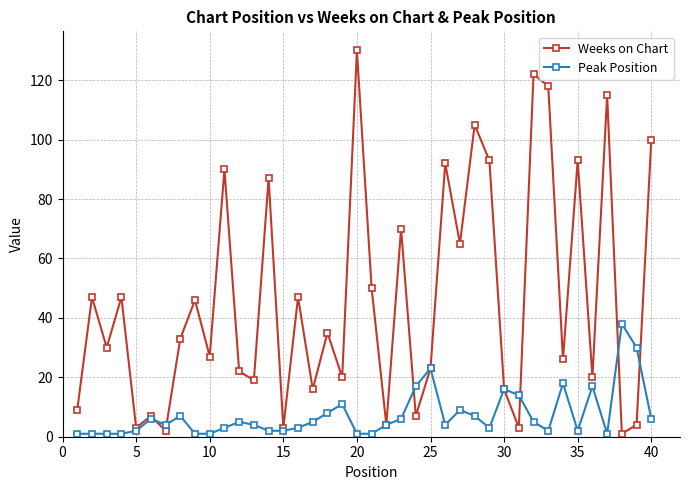

True or false: Peak Position has more than 1 points higher than both neighbors.

True